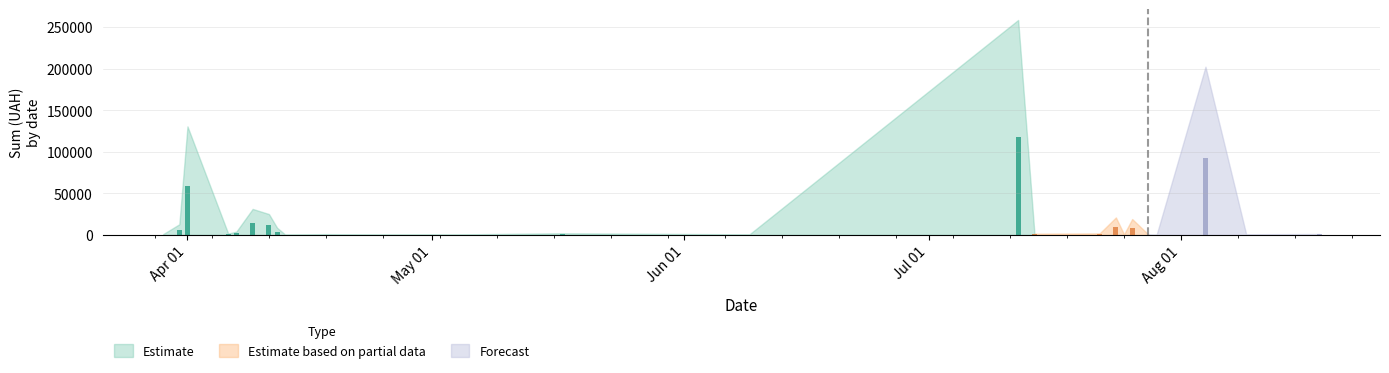

Reading left to right, extract all data points from this chart.

0=496.0	1=361.8	2=91998.9	3=97.8	4=199.0	5=8661.0	6=323.2	7=9532.1	8=11.2	9=805.0	10=219.0	11=425.8	12=117568.8	13=300.0	14=881.4	15=252.8	16=215.5	17=425.8	18=173.9	19=859.3	20=3071.0	21=5709.6	22=5693.4	23=6700.0	24=361.8	25=5116.8	26=2027.8	27=577.4	28=1216.6	29=714.6	30=28183.3	31=26381.6	32=4783.8	33=2364.0	34=1576.8	35=1881.9	36=97.8	37=100.0	38=97.8	39=100.0